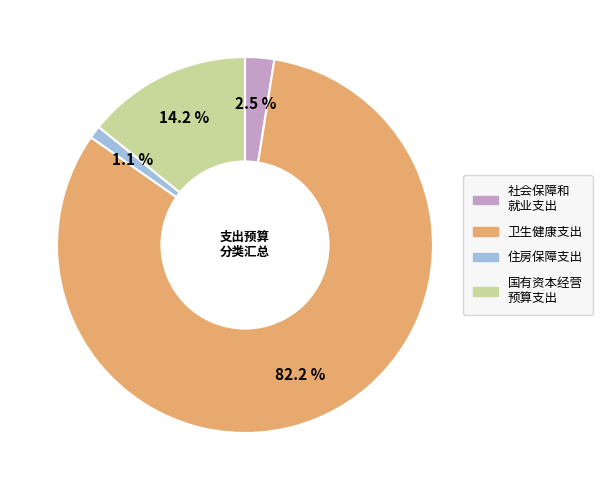

Does any single category account for the majority?

Yes